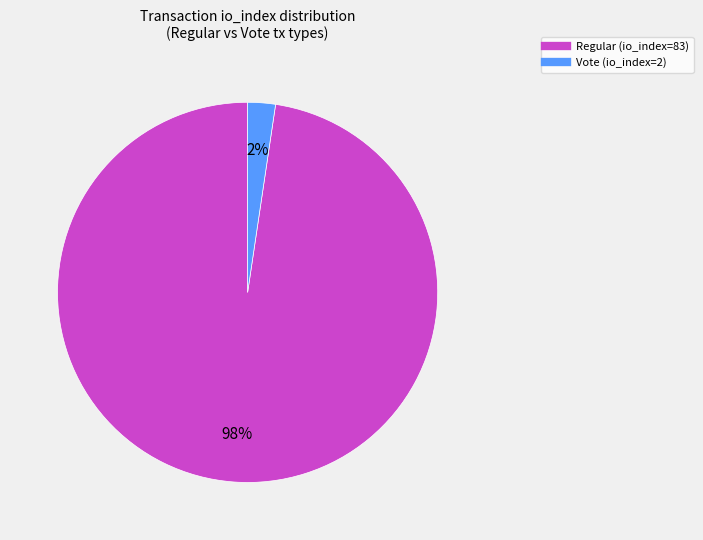

Rank the categories by value from highest to lowest.

Regular (io_index=83), Vote (io_index=2)